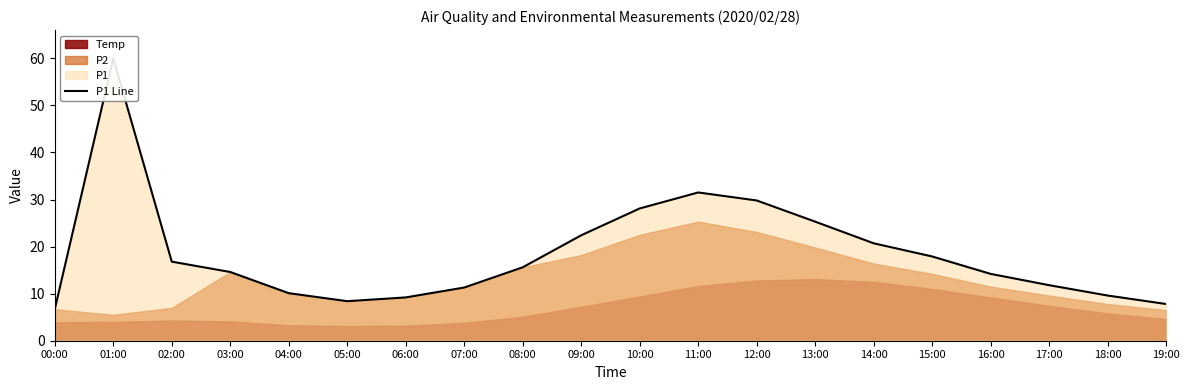

Is it true that the value at 06:00 is 15.2?

False